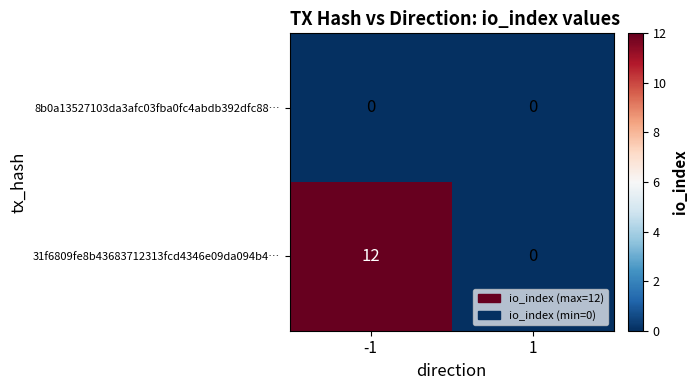

What is the sum of all 31f6809fe8b43683712313fcd4346e09da094b4… values?

12